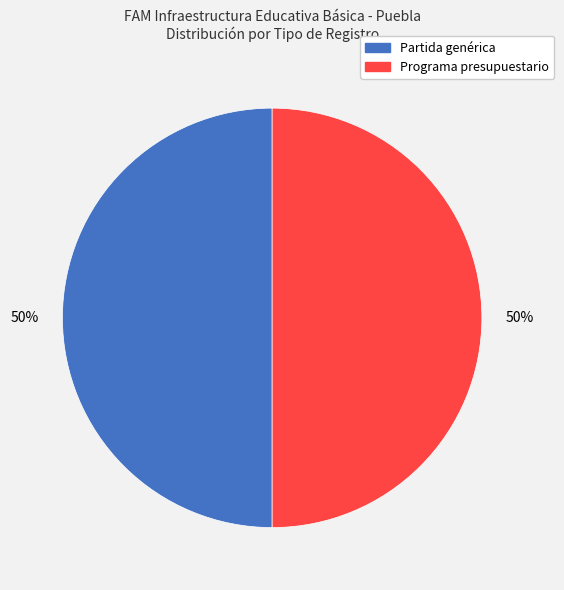

To the nearest percent, what is the average slice percentage?

50%